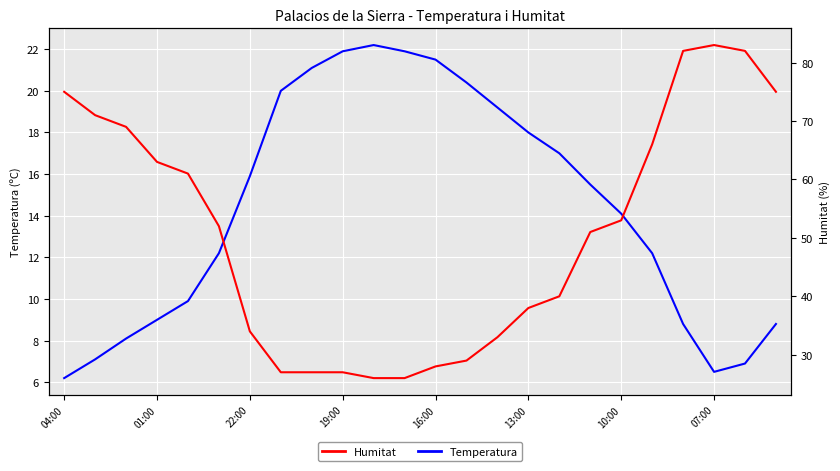

At which category does Temperatura reach its first local valley?

07:00